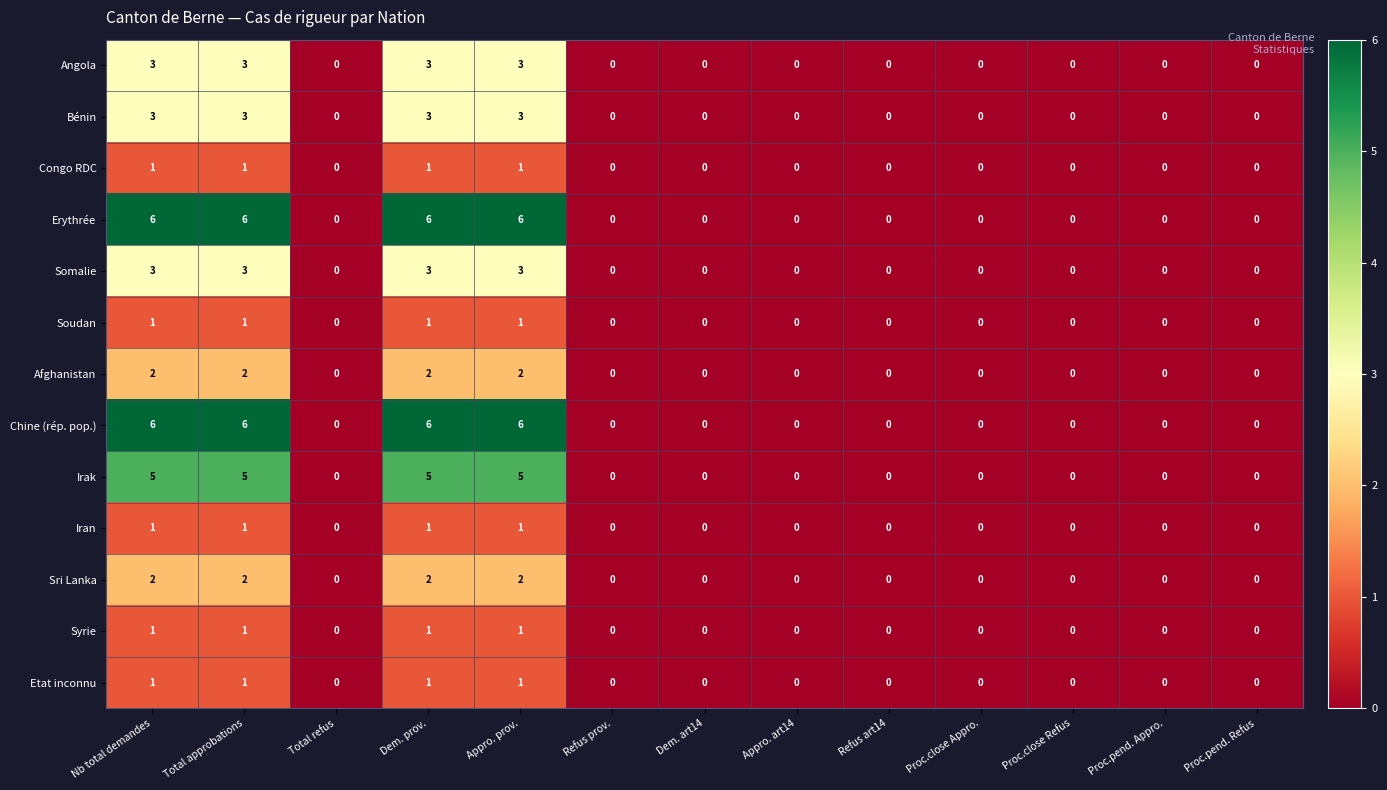

How many Chine (rép. pop.) values are between 0 and 6?

13